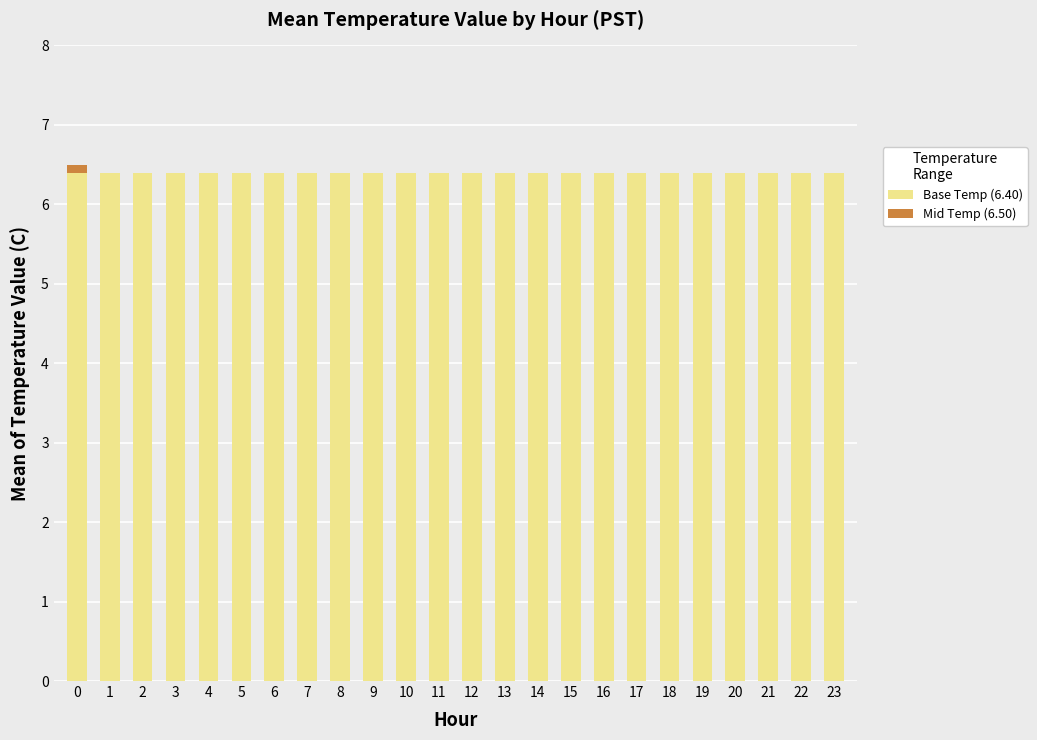

The value of Base Temp (6.40) at 16 is 6.4. True or false?

True